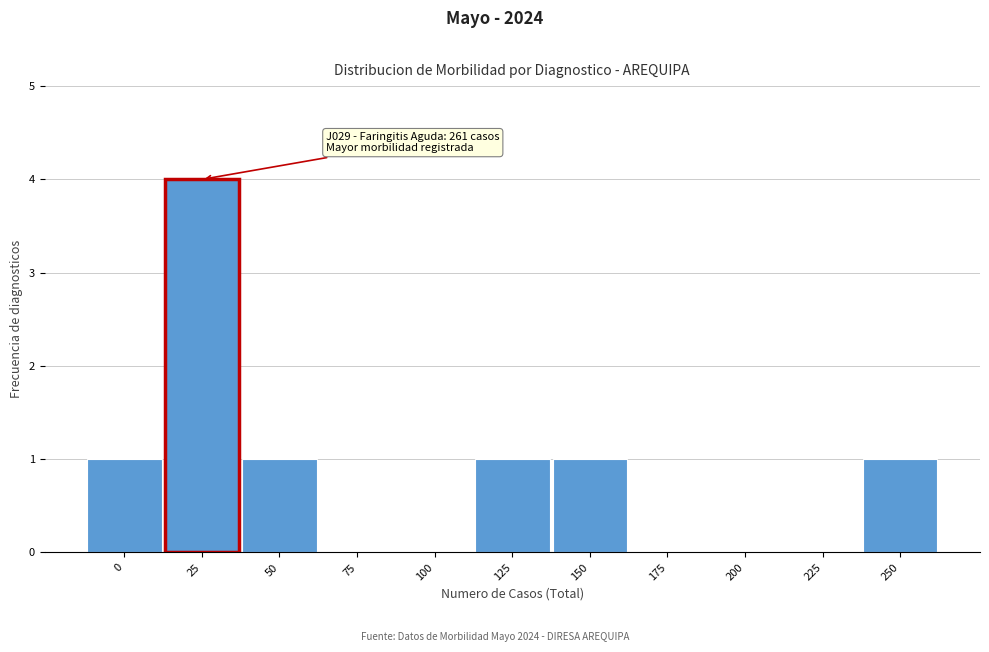

Reading right to left, list all the values displayed in this chart.

250=1	225=0	200=0	175=0	150=1	125=1	100=0	75=0	50=1	25=4	0=1